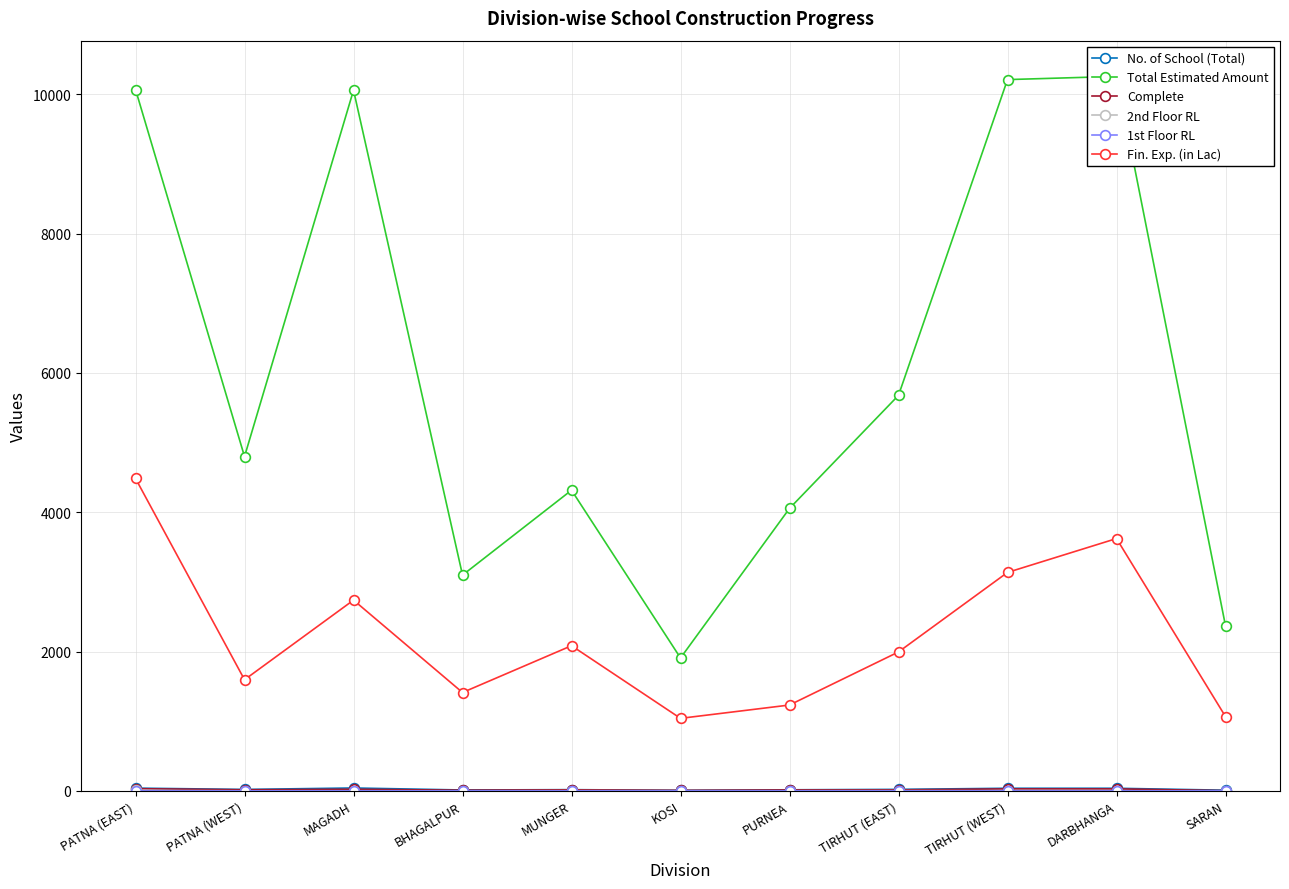

Reading left to right, extract all data points from this chart.

No. of School (Total): PATNA (EAST)=39.0	PATNA (WEST)=20.0	MAGADH=41.0	BHAGALPUR=12.0	MUNGER=17.0	KOSI=7.0	PURNEA=15.0	TIRHUT (EAST)=21.0	TIRHUT (WEST)=37.0	DARBHANGA=37.0	SARAN=9.0
Total Estimated Amount: PATNA (EAST)=10068.1	PATNA (WEST)=4798.8	MAGADH=10058.3	BHAGALPUR=3096.8	MUNGER=4316.0	KOSI=1907.2	PURNEA=4054.4	TIRHUT (EAST)=5677.8	TIRHUT (WEST)=10210.4	DARBHANGA=10256.5	SARAN=2369.0
Complete: PATNA (EAST)=31.0	PATNA (WEST)=15.0	MAGADH=23.0	BHAGALPUR=9.0	MUNGER=15.0	KOSI=7.0	PURNEA=13.0	TIRHUT (EAST)=14.0	TIRHUT (WEST)=28.0	DARBHANGA=28.0	SARAN=3.0
2nd Floor RL: PATNA (EAST)=6.0	PATNA (WEST)=0.0	MAGADH=1.0	BHAGALPUR=0.0	MUNGER=2.0	KOSI=1.0	PURNEA=1.0	TIRHUT (EAST)=2.0	TIRHUT (WEST)=2.0	DARBHANGA=1.0	SARAN=0.0
1st Floor RL: PATNA (EAST)=1.0	PATNA (WEST)=0.0	MAGADH=0.0	BHAGALPUR=0.0	MUNGER=0.0	KOSI=0.0	PURNEA=0.0	TIRHUT (EAST)=0.0	TIRHUT (WEST)=0.0	DARBHANGA=0.0	SARAN=0.0
Fin. Exp. (in Lac): PATNA (EAST)=4484.1	PATNA (WEST)=1595.0	MAGADH=2738.1	BHAGALPUR=1411.5	MUNGER=2083.3	KOSI=1040.8	PURNEA=1232.1	TIRHUT (EAST)=1994.0	TIRHUT (WEST)=3135.5	DARBHANGA=3621.7	SARAN=1065.9